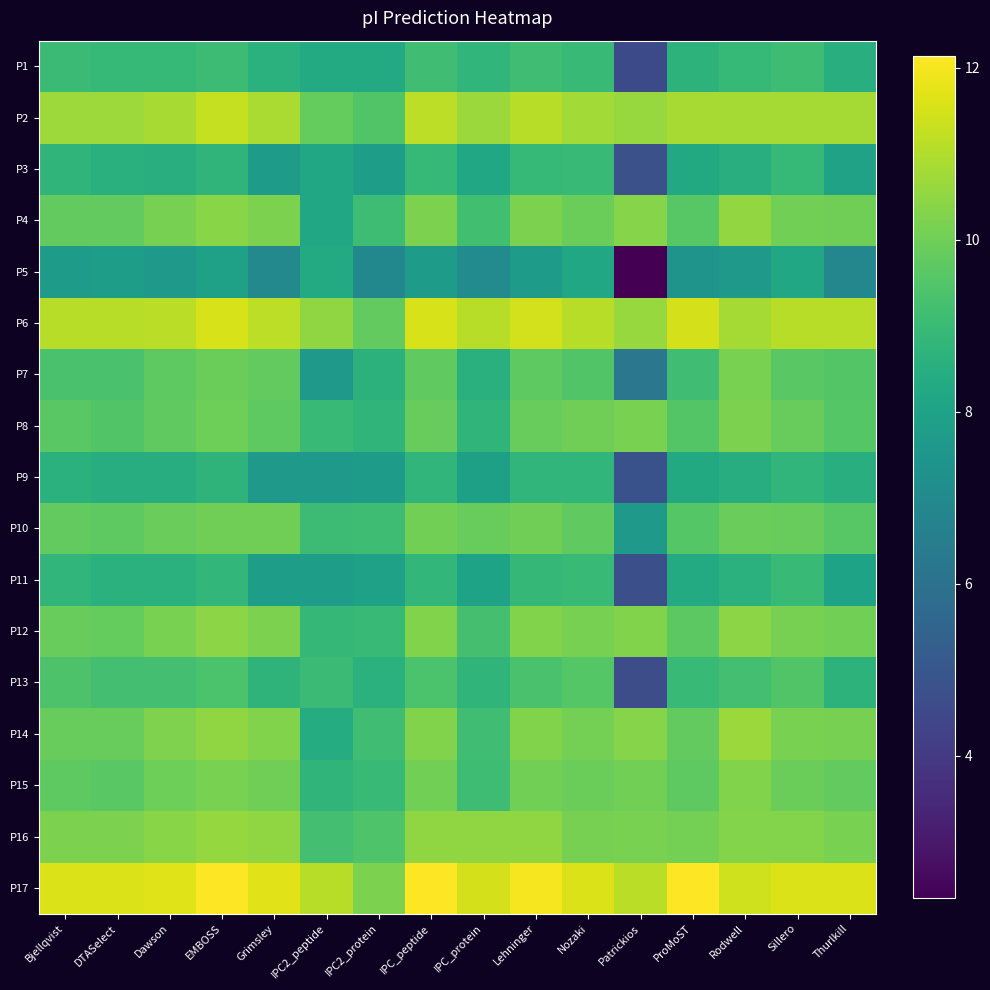

At which category does the chart reach its peak across all series?

EMBOSS